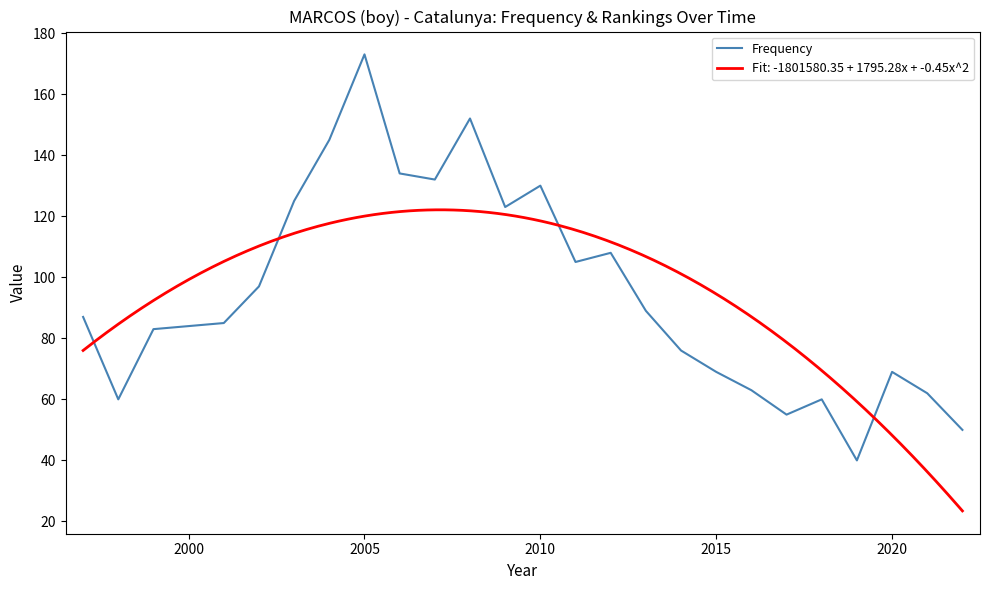

At which label does Frequency reach its peak?

2005